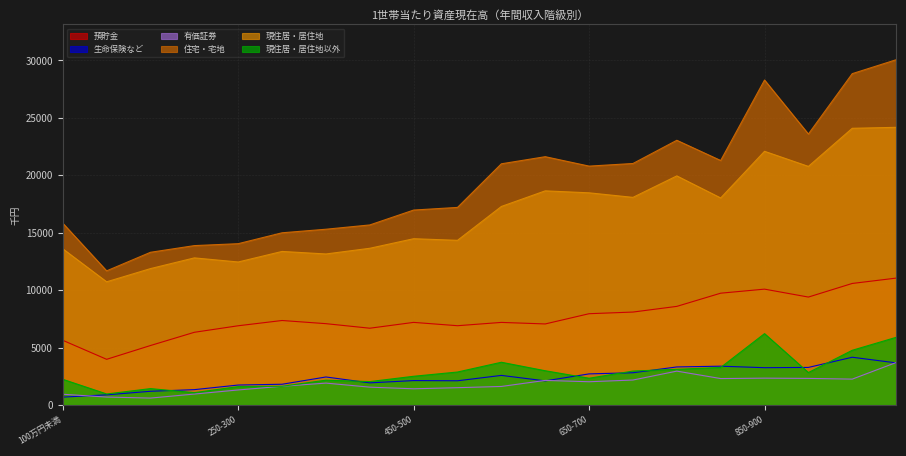

What position from the left is 9?

10